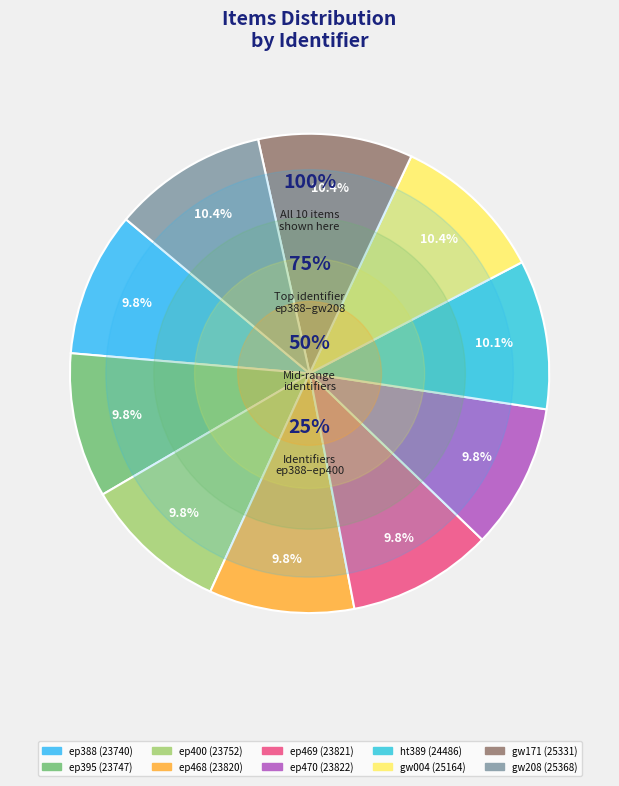

How many segments does this pie chart have?

10